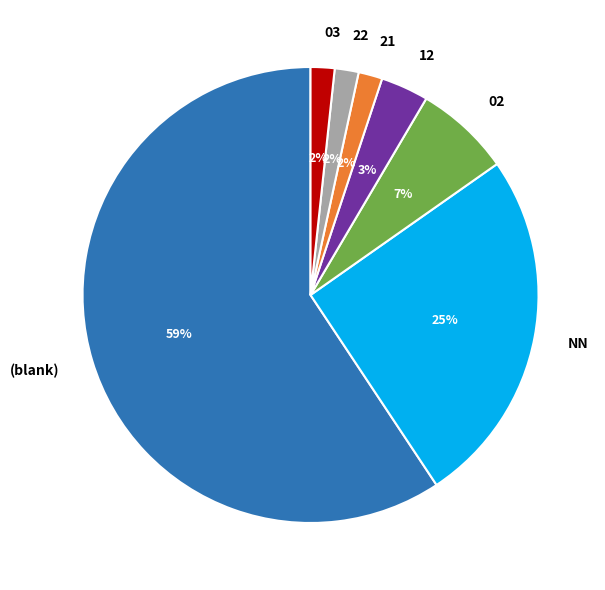

Approximately how many times larger is the value at 22 compared to 21?

1.0